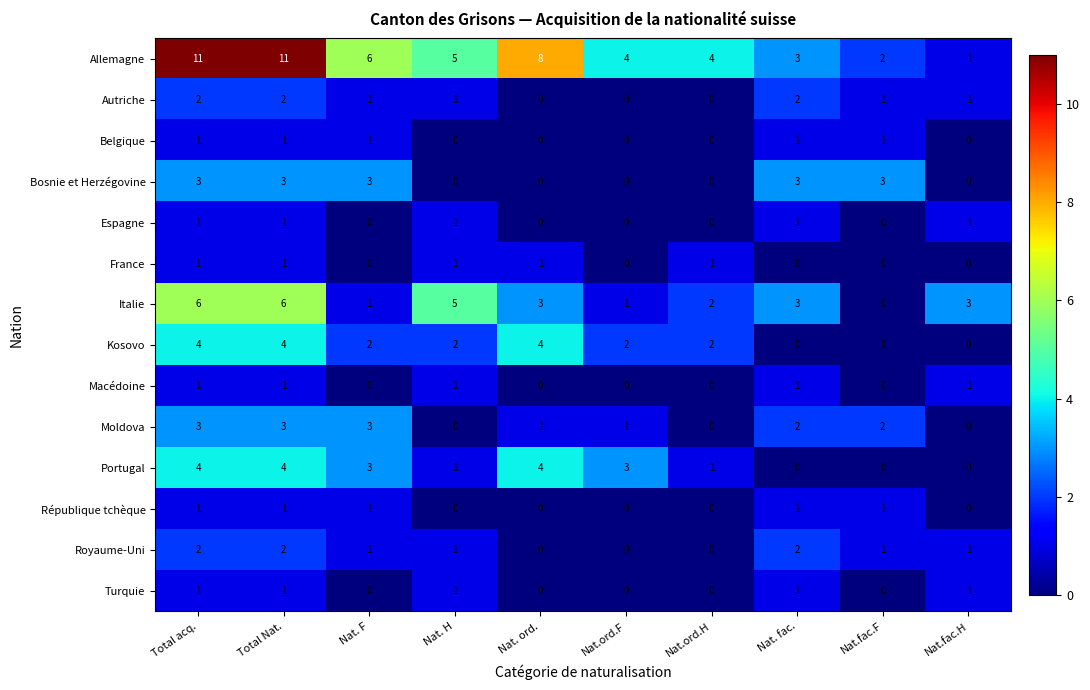

What value does the Bosnie et Herzégovine series have at Nat. F?

3